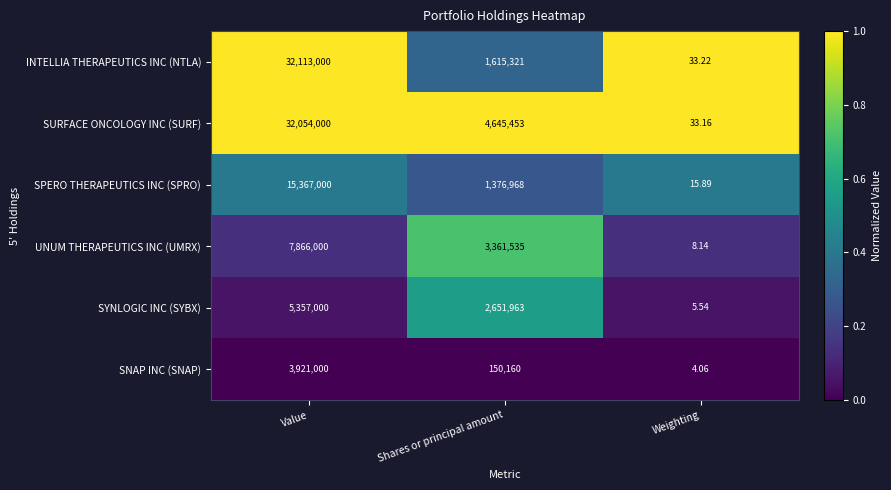

Where is SPERO THERAPEUTICS INC (SPRO) nearest to the value 7683507?

Shares or principal amount